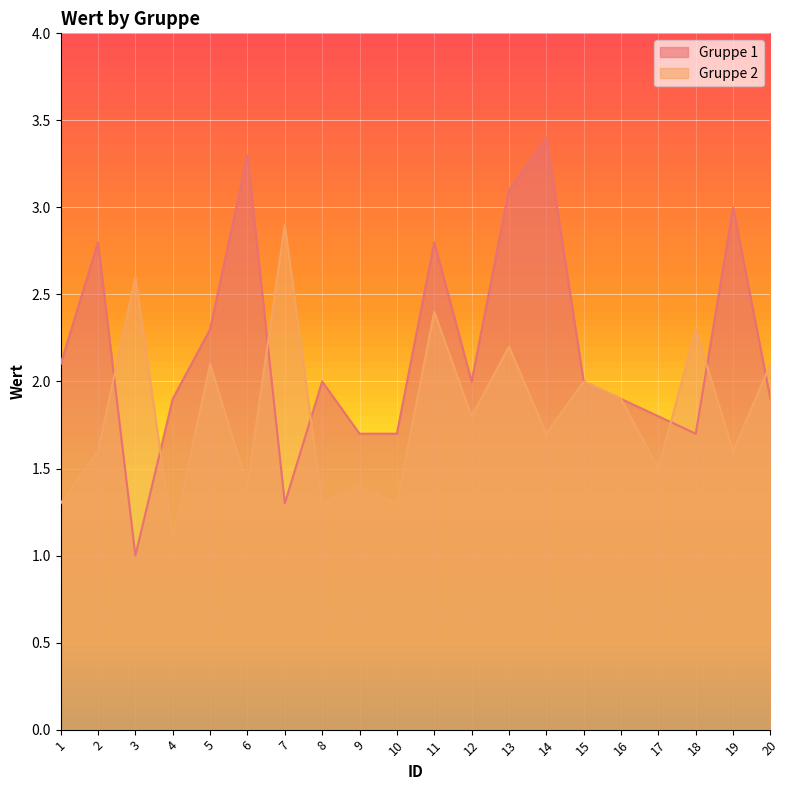

Rank the series by their average value, from lowest to highest.

Gruppe 2, Gruppe 1